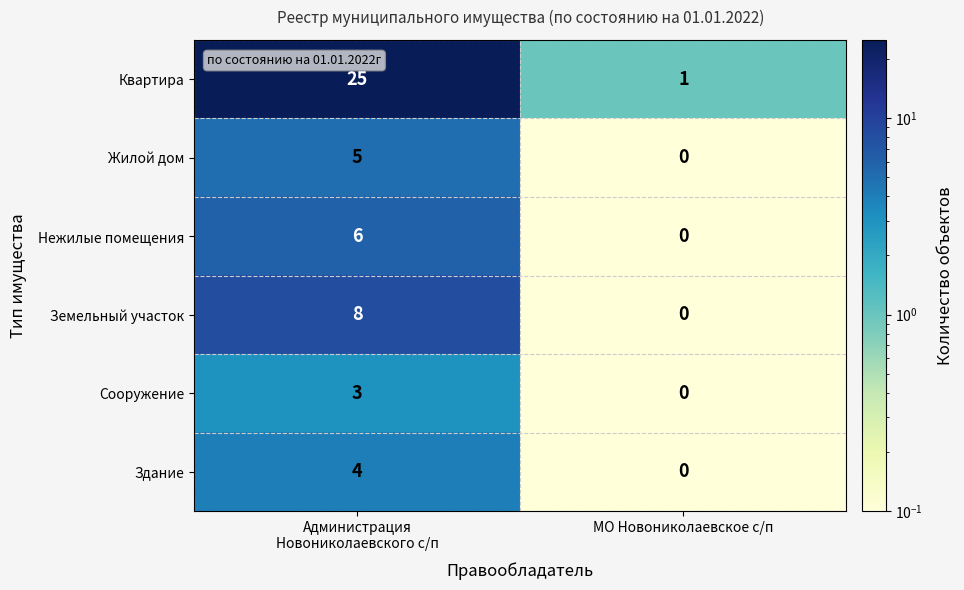

How many categories are shown in the chart?

2